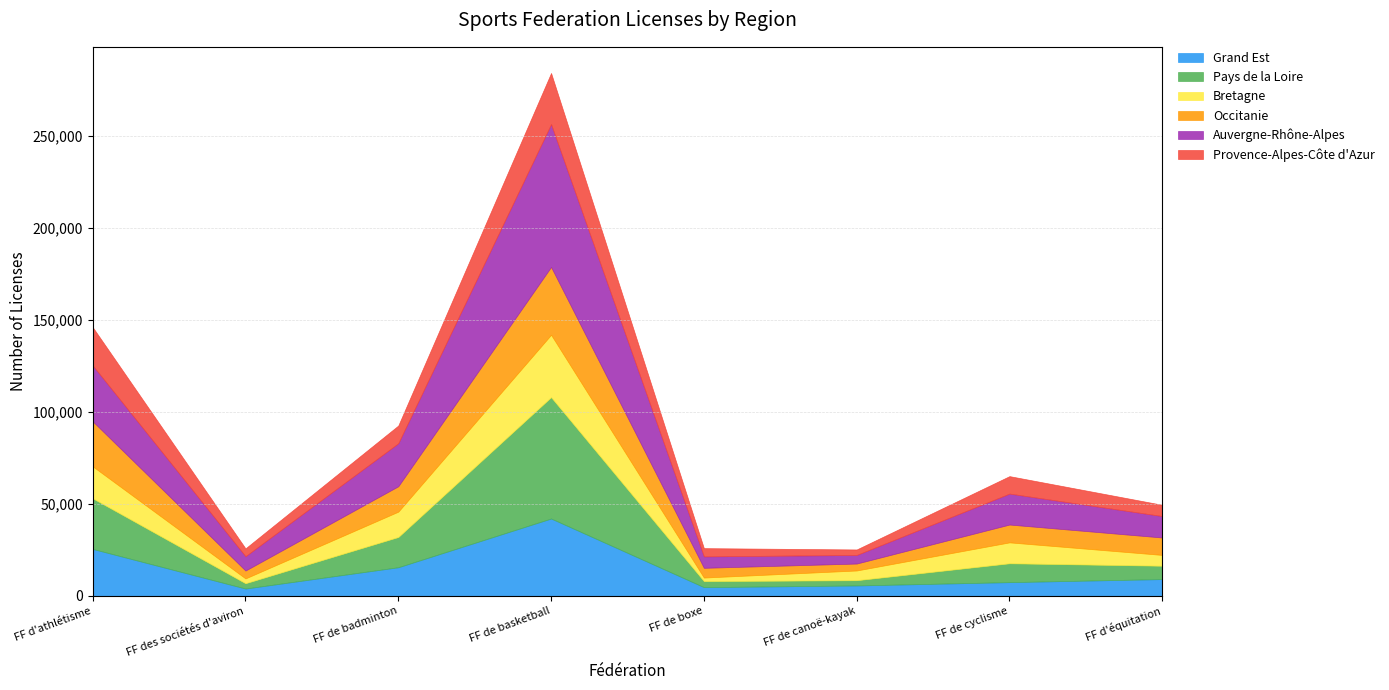

What is the minimum value shown in the chart?

1924